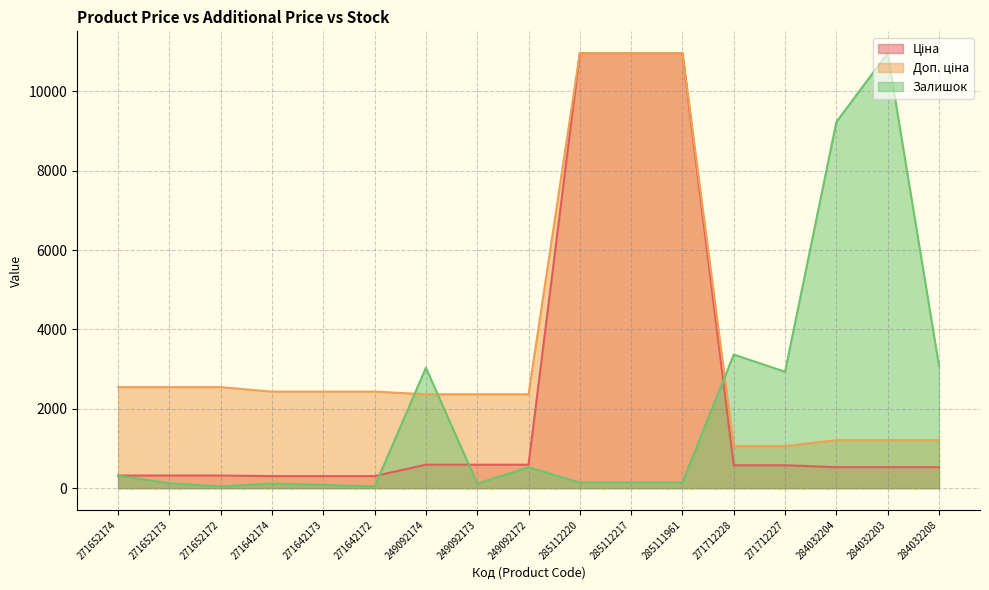

How many lines are shown in the chart?

3